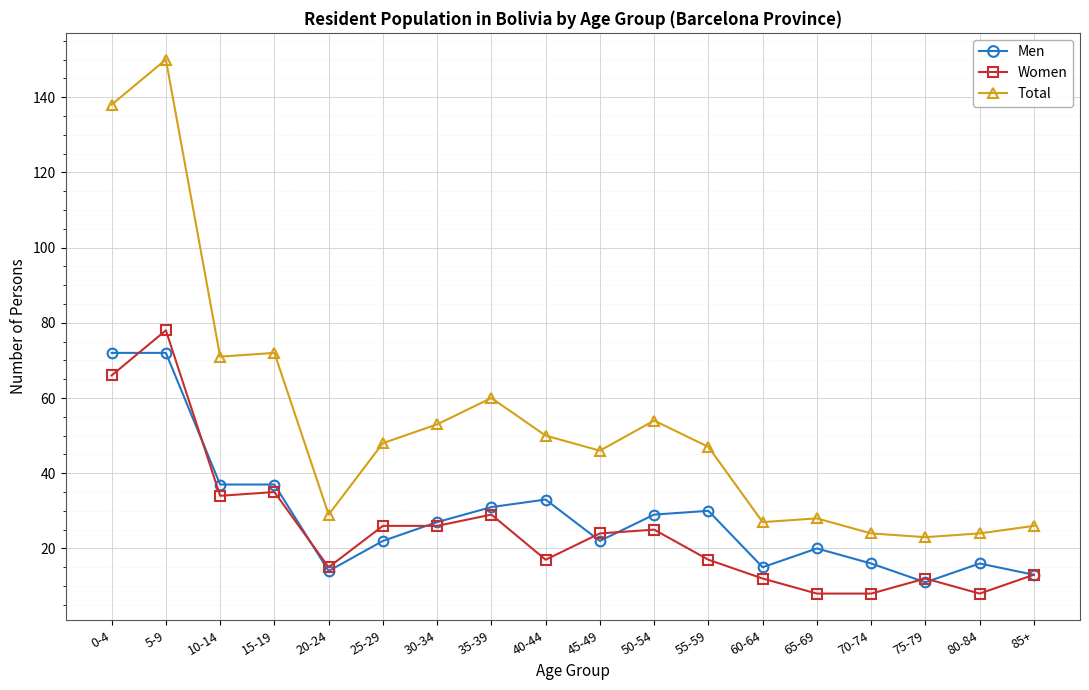

Is it true that Total equals 73 at 40-44?

False